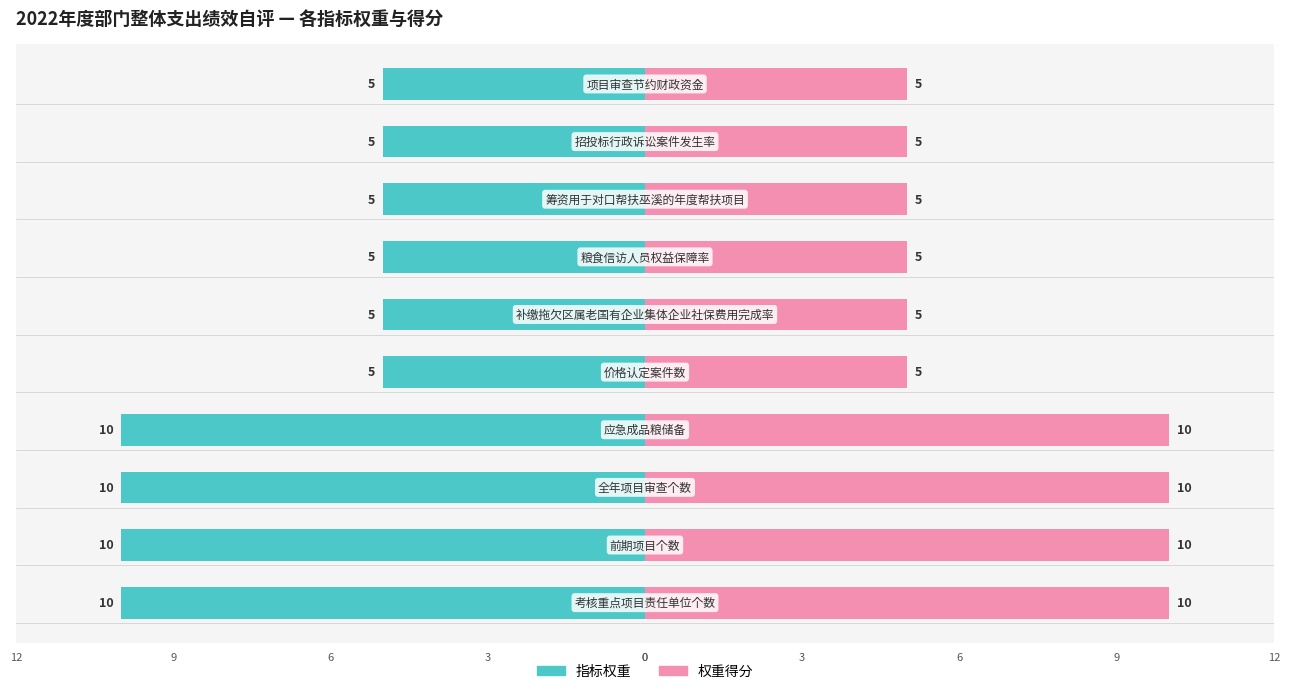

Where is 权重得分 nearest to the value 7?

价格认定案件数